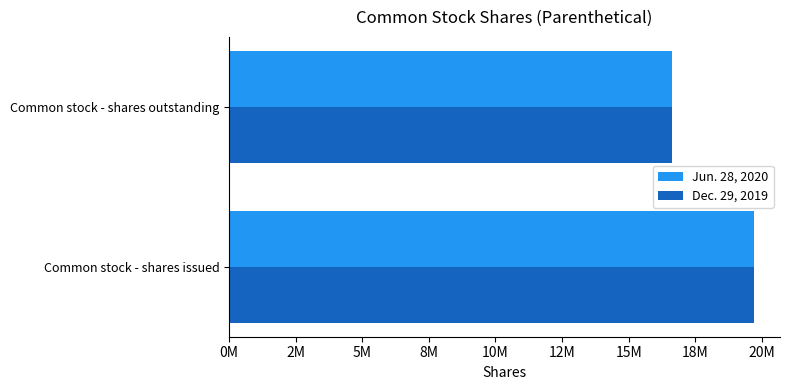

What are all the series names shown in the legend?

Jun. 28, 2020, Dec. 29, 2019